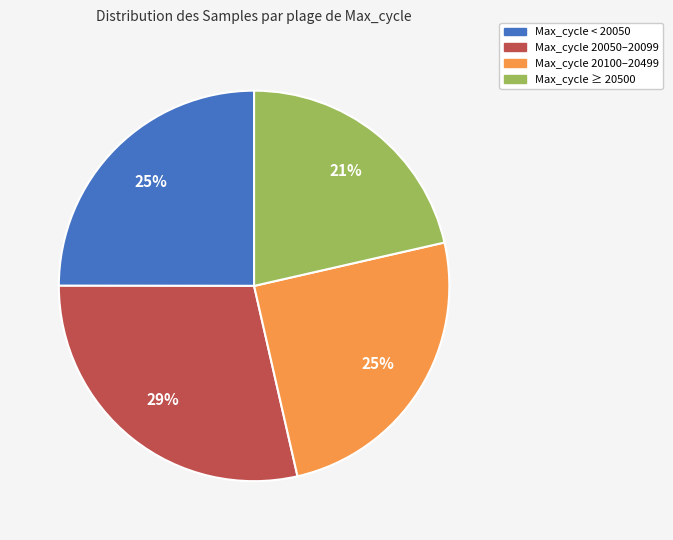

Is there any slice that represents more than half of the pie?

No